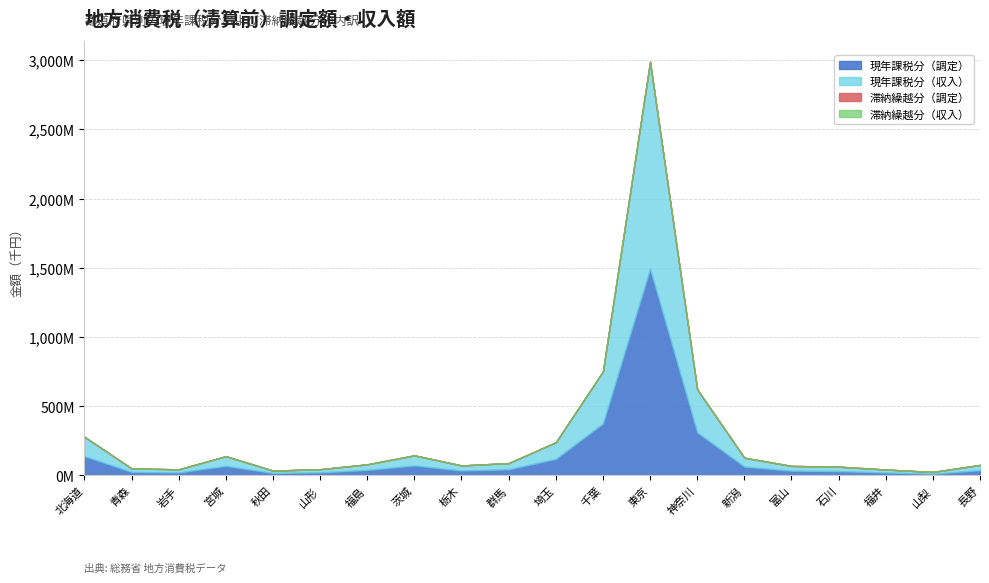

True or false: 滞納繰越分（収入） has more than 0 interior local peaks.

False